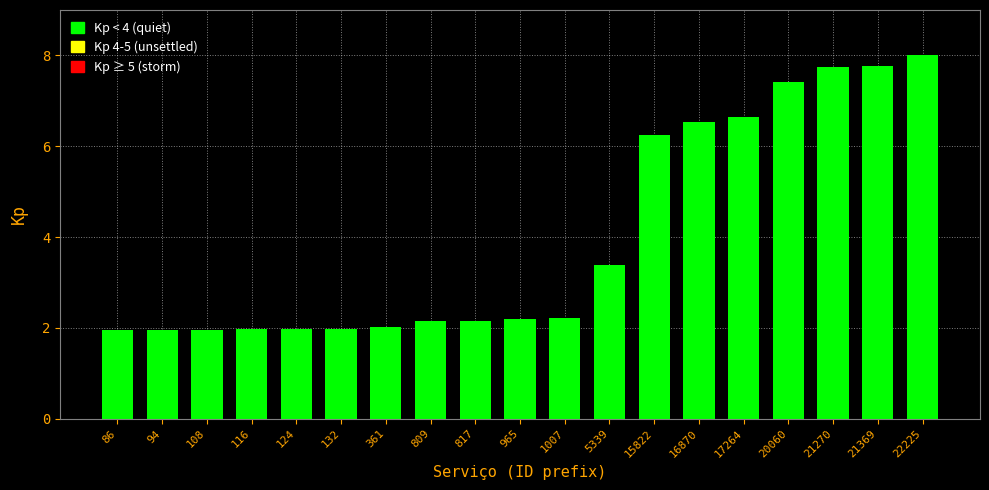

How many bars are there in total?

19